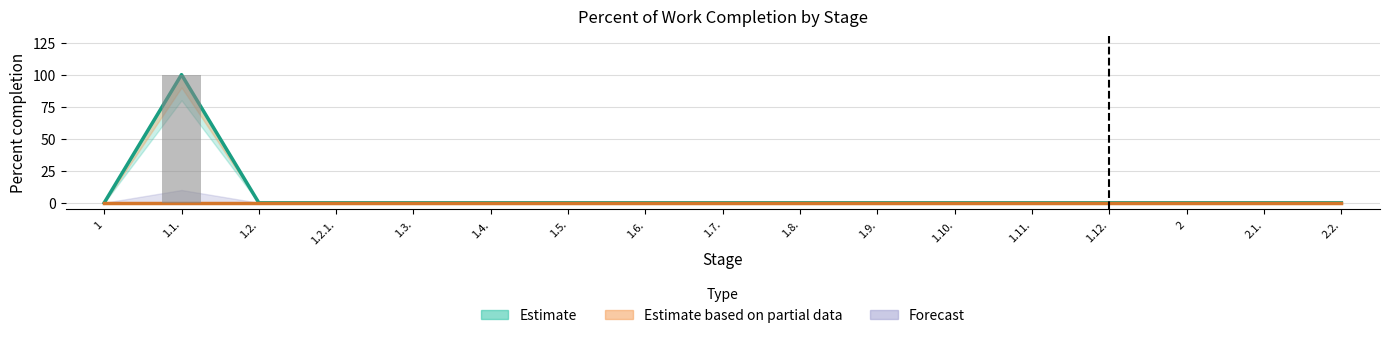

Rank the categories by value from highest to lowest.

1.1., 1, 1.2., 1.2.1., 1.3., 1.4., 1.5., 1.6., 1.7., 1.8., 1.9., 1.10., 1.11., 1.12., 2, 2.1., 2.2.